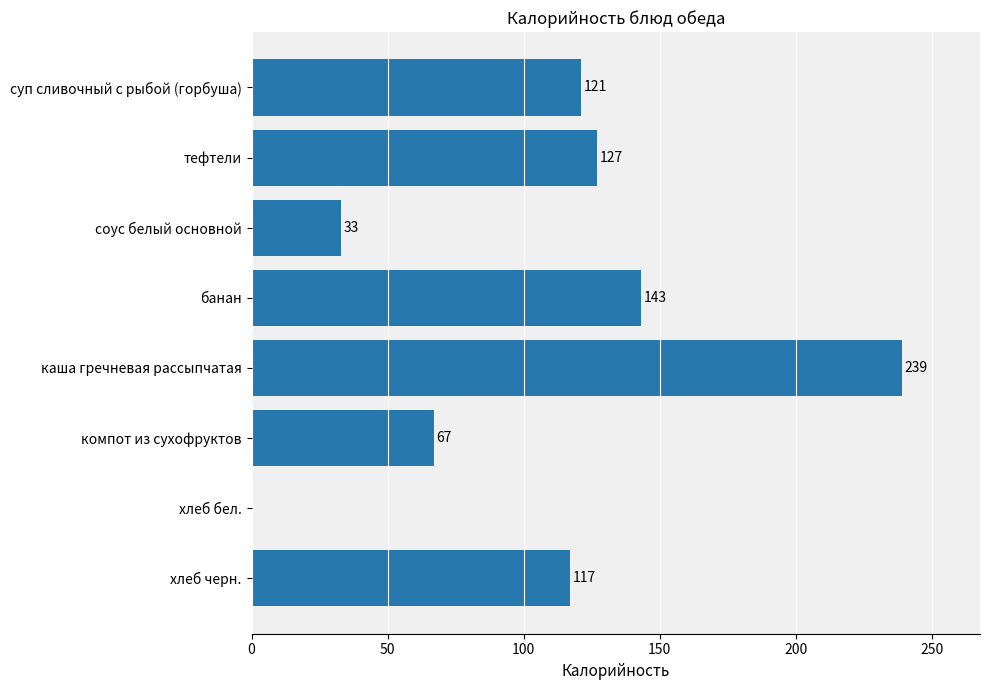

Reading top to bottom, transcribe all the data shown in this chart.

суп сливочный с рыбой (горбуша)=121	тефтели=127	соус белый основной=33	банан=143	каша гречневая рассыпчатая=239	компот из сухофруктов=67	хлеб бел.=0	хлеб черн.=117